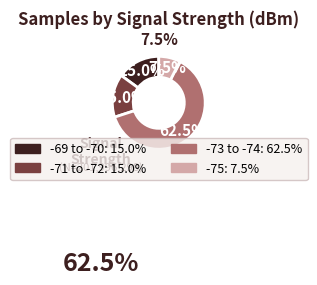

Is there any slice that represents more than half of the pie?

Yes